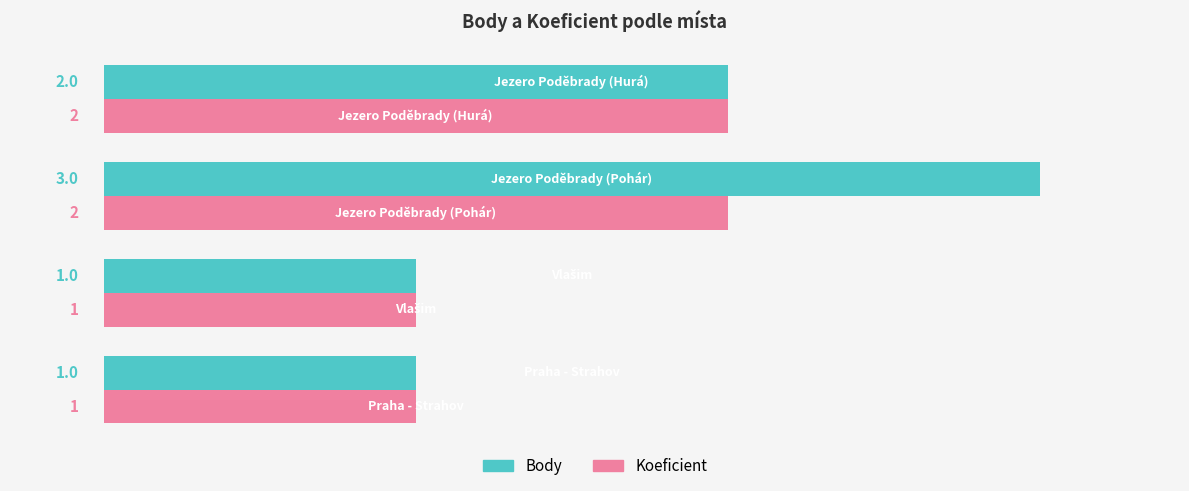

Which series has the largest total across all categories?

Body